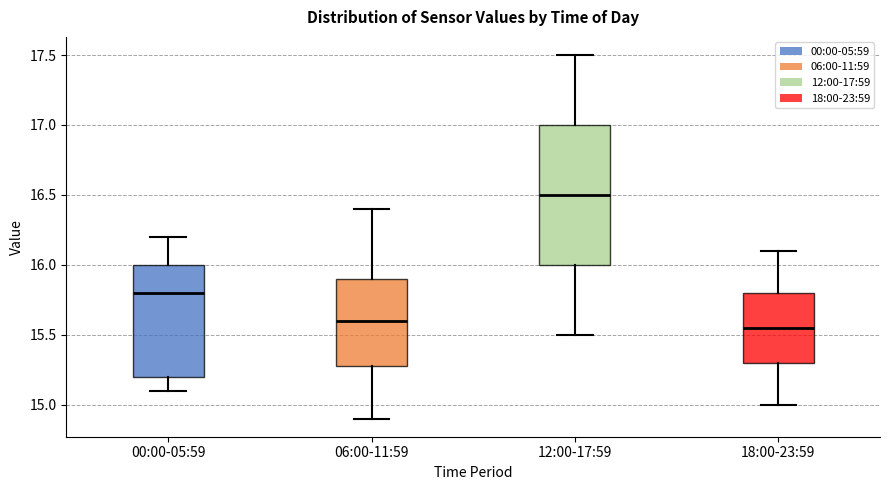

Where is the lower edge of the box for 18:00-23:59 on the y-axis? The values are not printed on the chart, so give them approximately, as read against the axis.

15.30